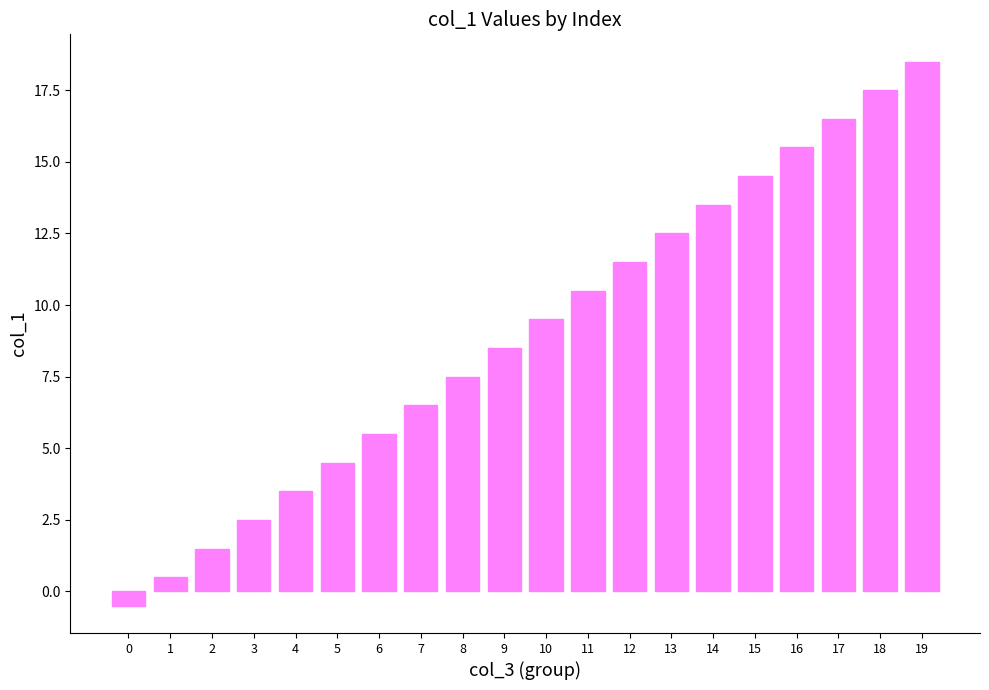

What is the sum of all values?

180.0